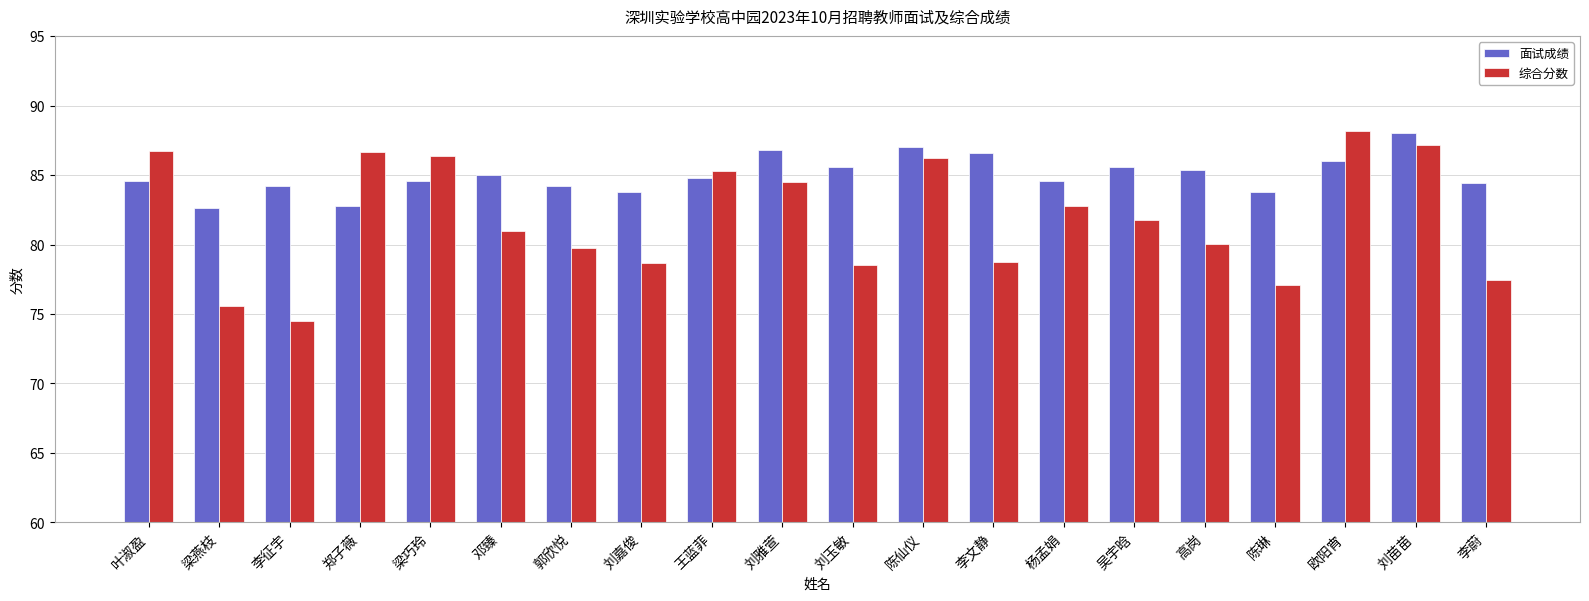

At how many categories does at least one series exceed 76?

20